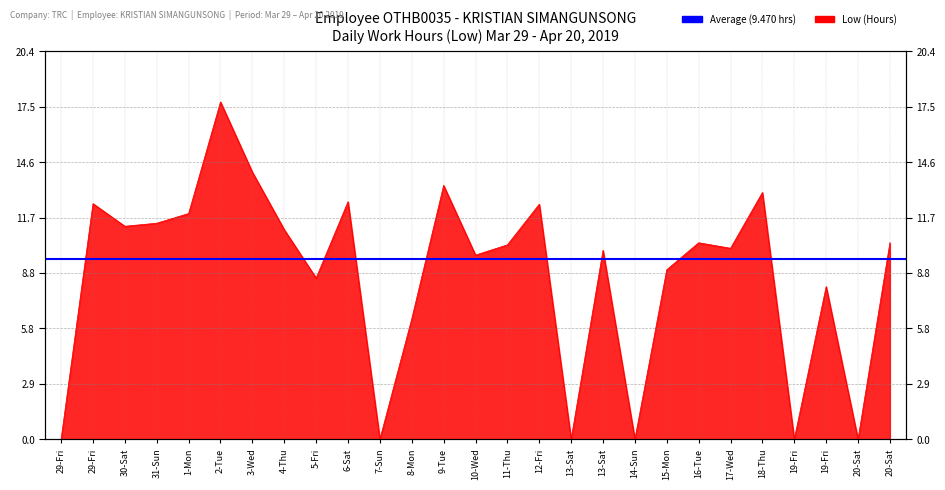

The chart shows a value of 0.0 at 20-Sat. True or false?

True